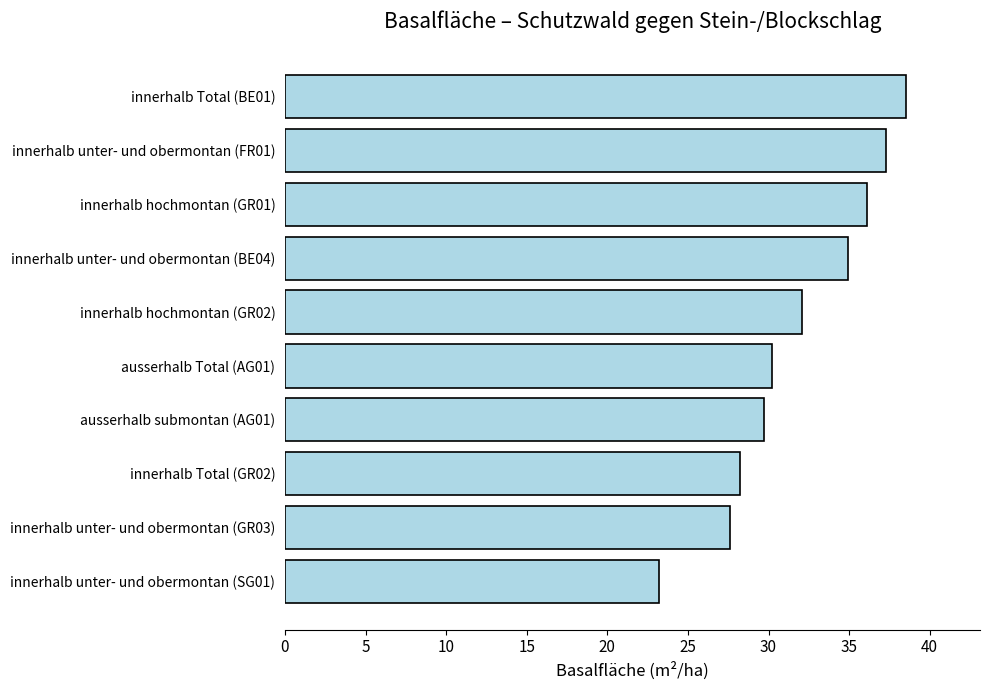

What value does the data have at innerhalb unter- und obermontan (FR01)?

37.3